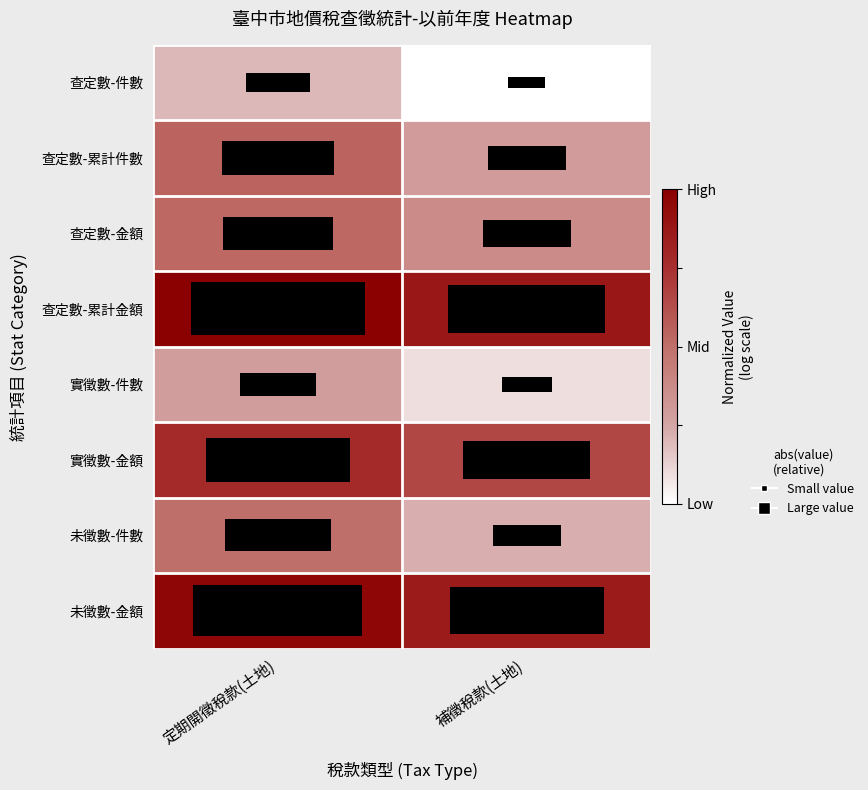

Between 補徵稅款(土地) and 定期開徵稅款(土地), which is larger?

定期開徵稅款(土地)